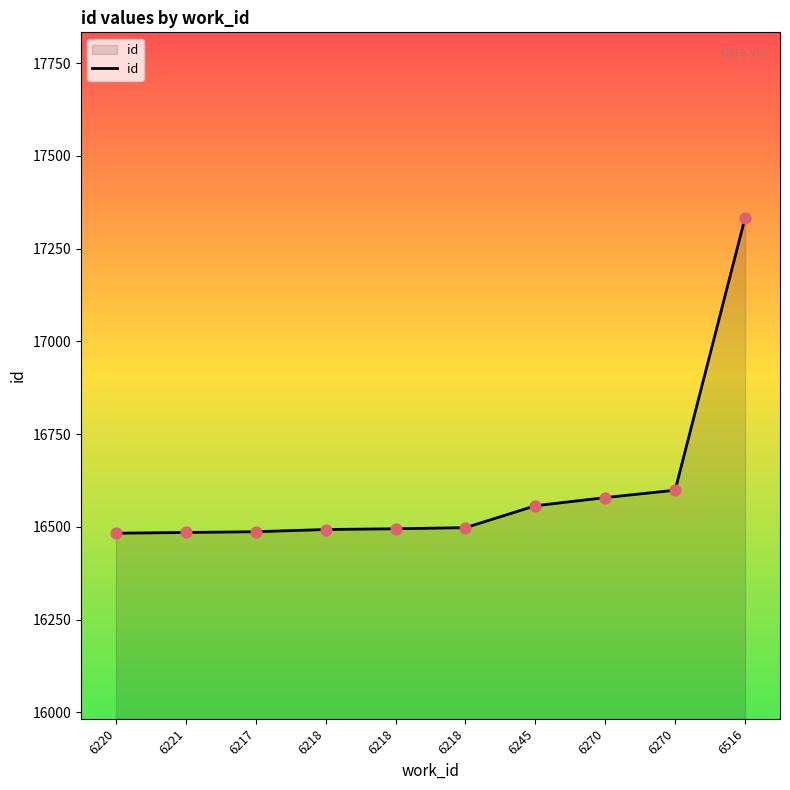

Approximately how many times larger is the value at 6270 compared to 6245?

1.0